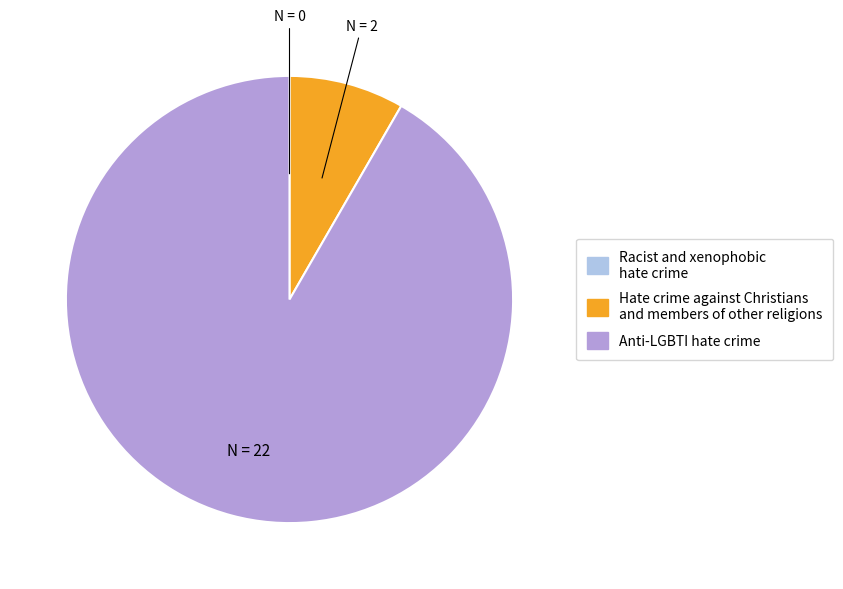

Which slice is the largest?

Anti-LGBTI hate crime